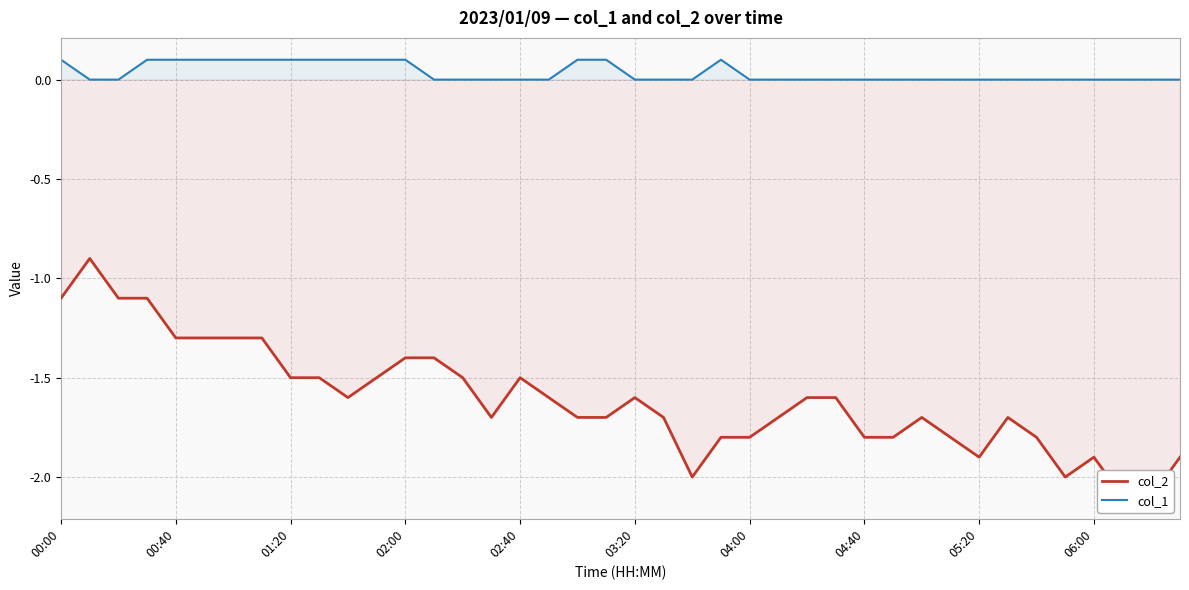

What is the total value across all series at 37?

-2.1